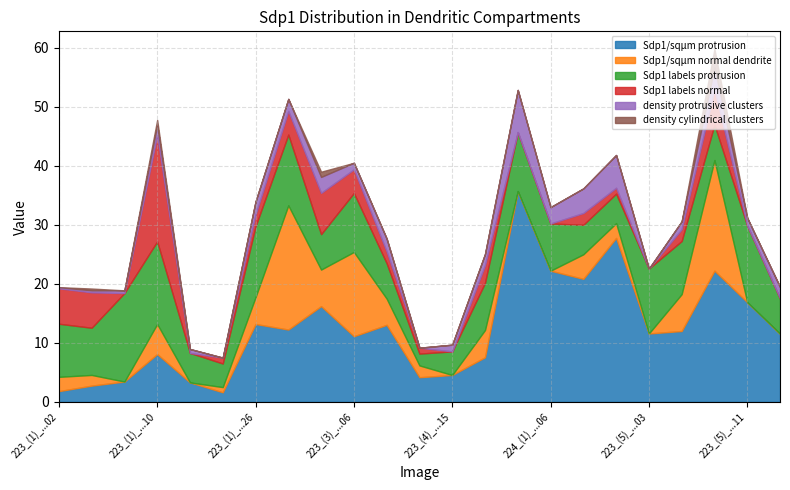

What is the label of the 19th point from the left?

223_(5)_...03